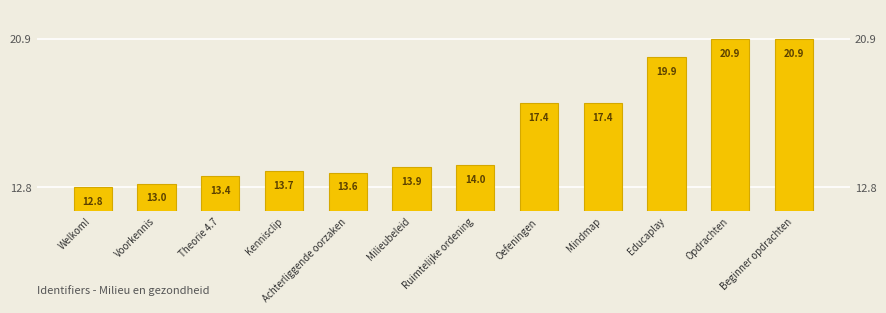

The chart shows a value of 29.1 at Educaplay. True or false?

False